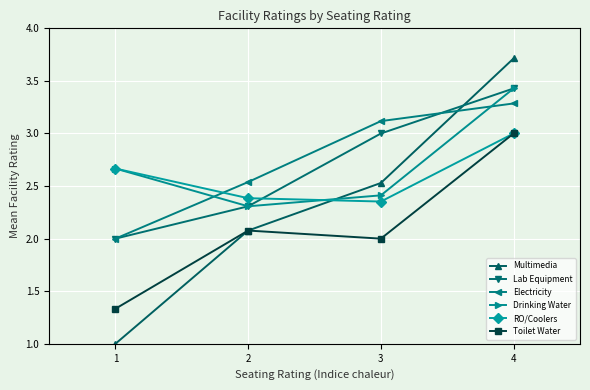

Is it true that Multimedia equals 2.5 at 3?

True